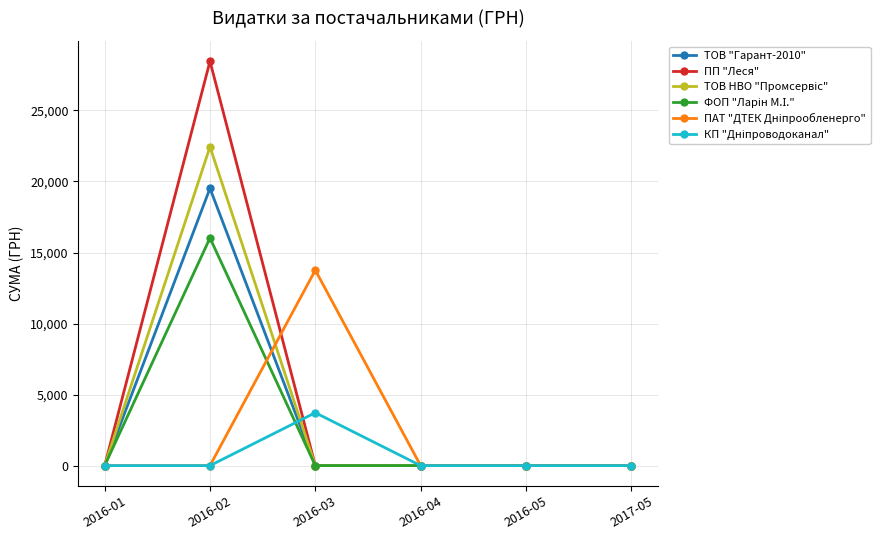

At how many categories does at least one series exceed 4605?

2